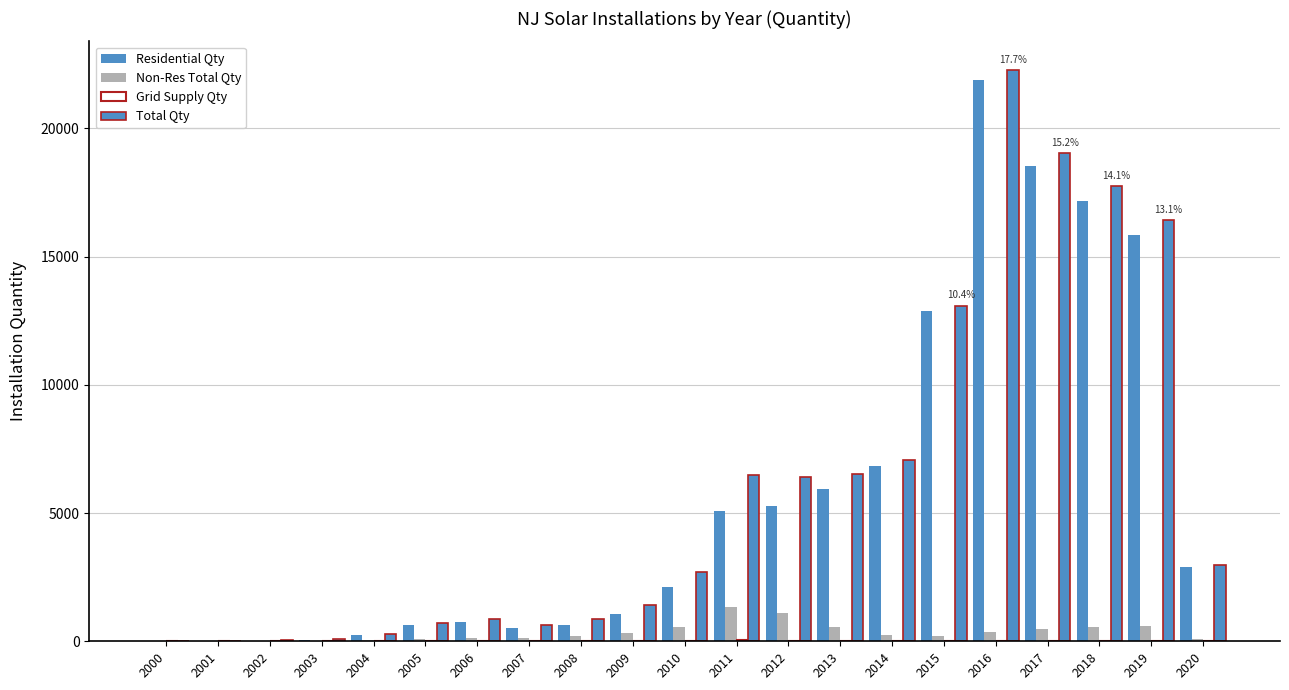

At which category is the sum across all series the highest?

2016